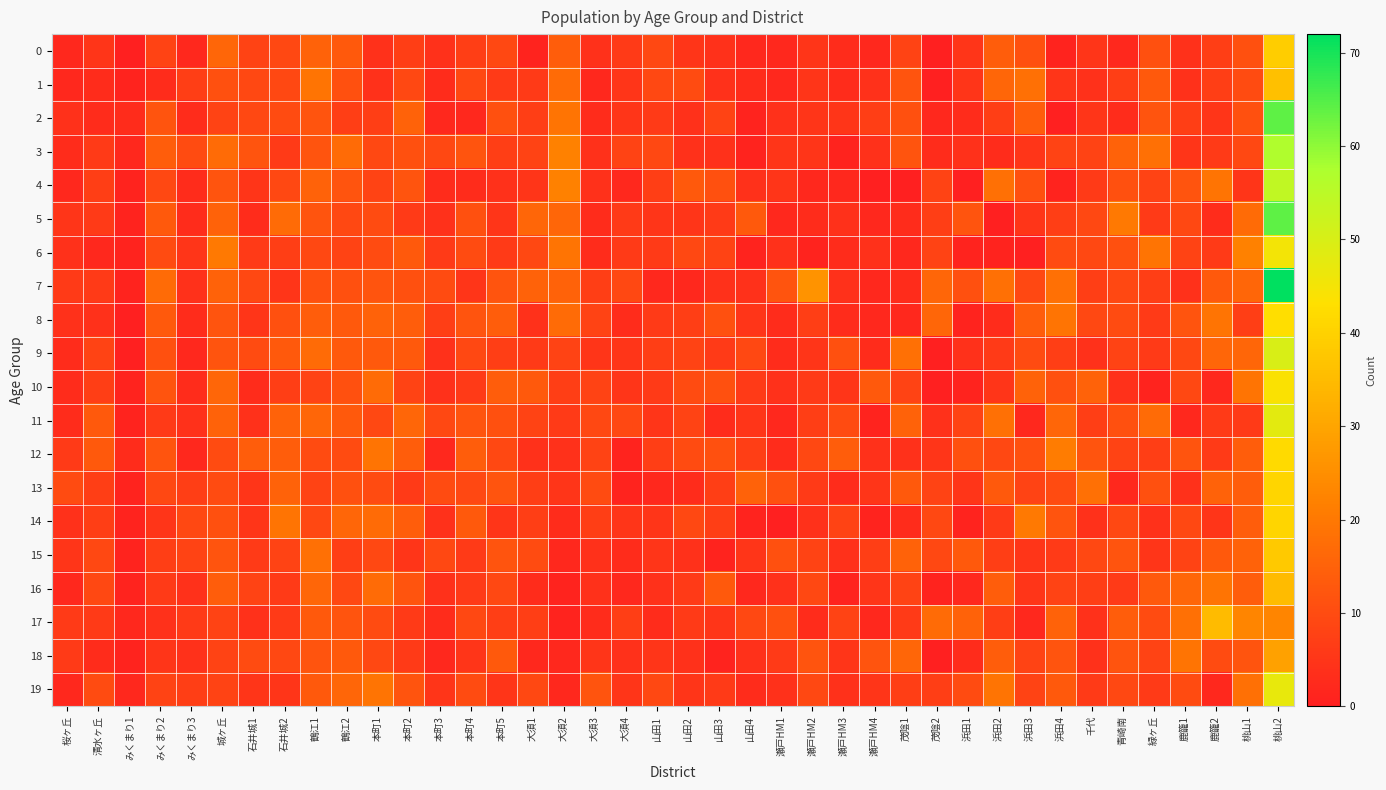

What is the spread (max minus min) of values at 浜田4?

21